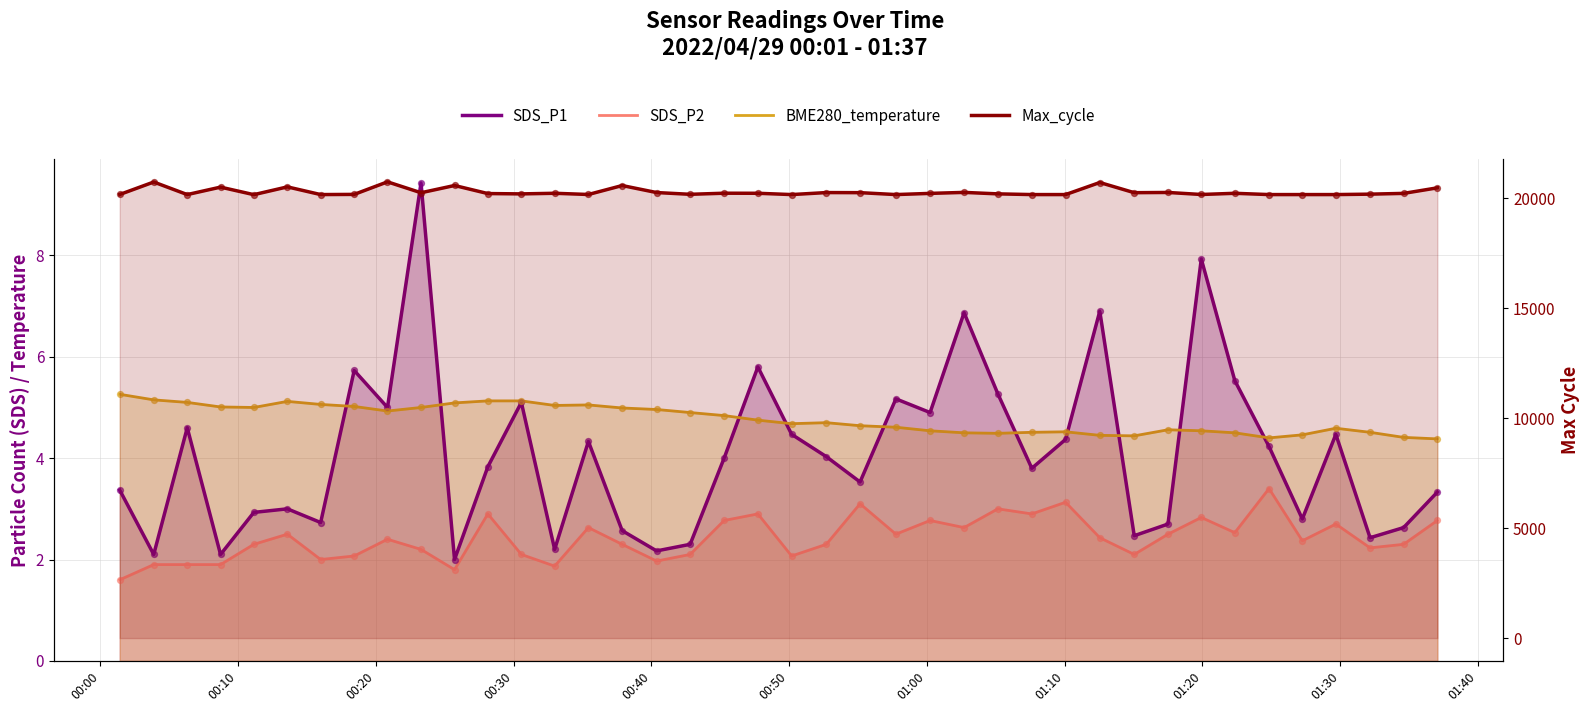

At how many categories does at least one series exceed 16684?

40